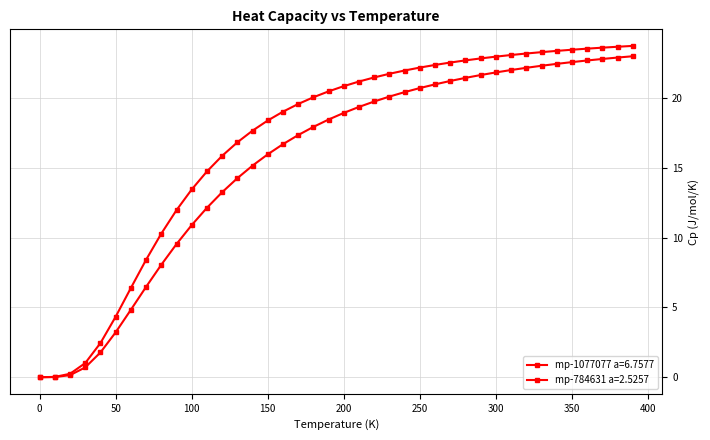

Is this an area chart (filled region under the line)?

No